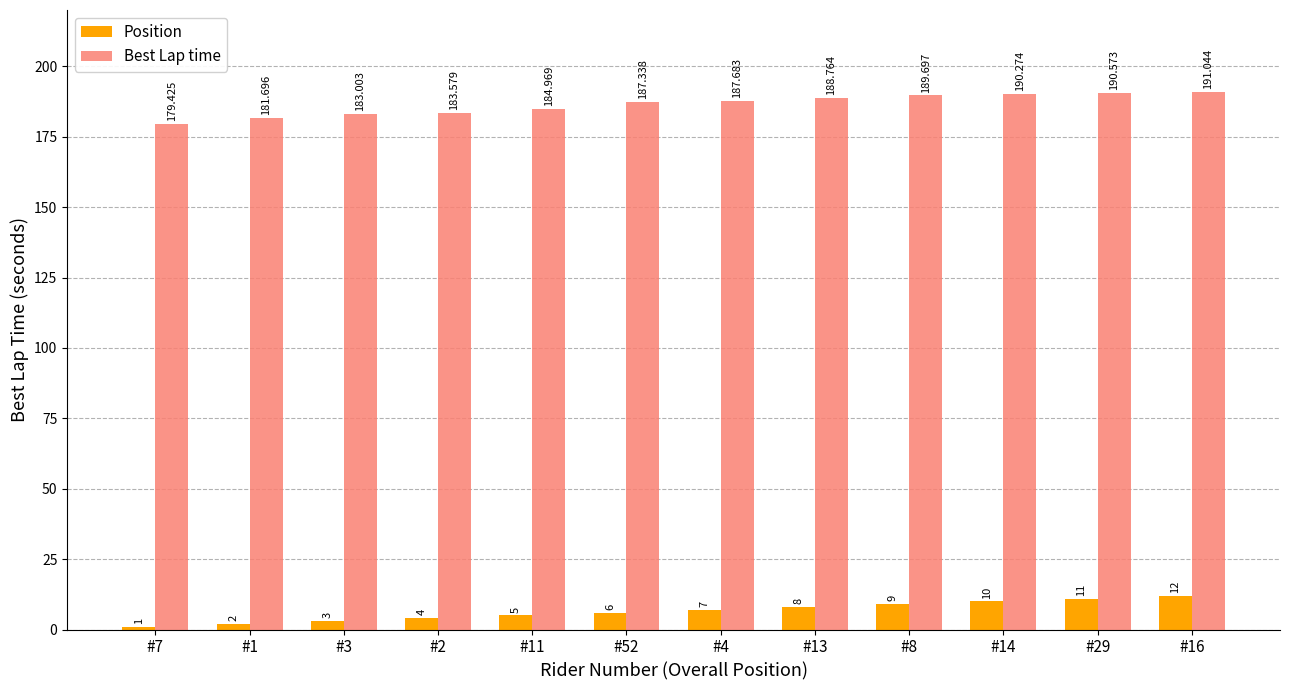

Which series has the largest range (max minus min)?

Best Lap time